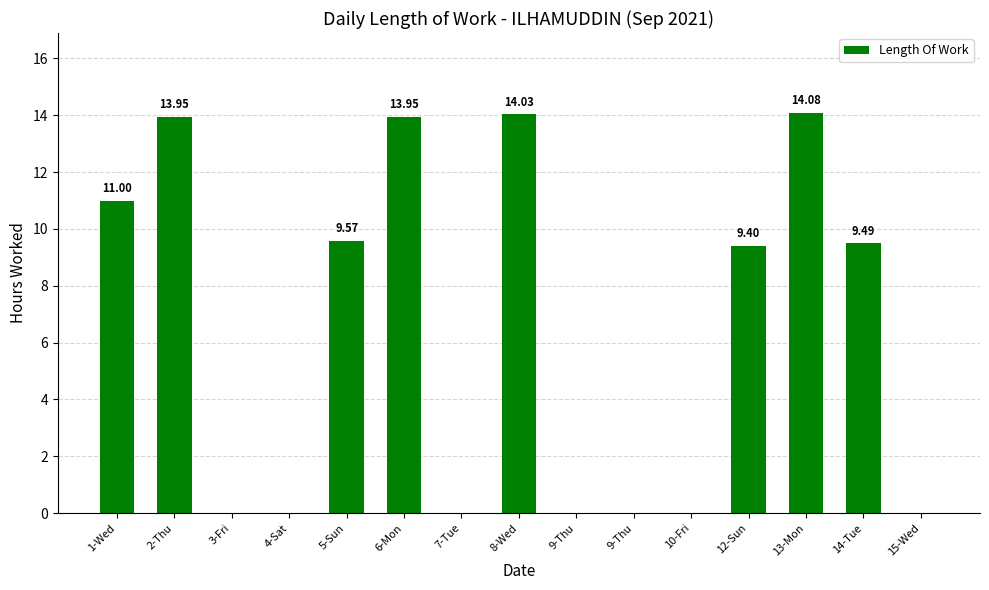

The chart shows a value of 0.0 at 3-Fri. True or false?

True